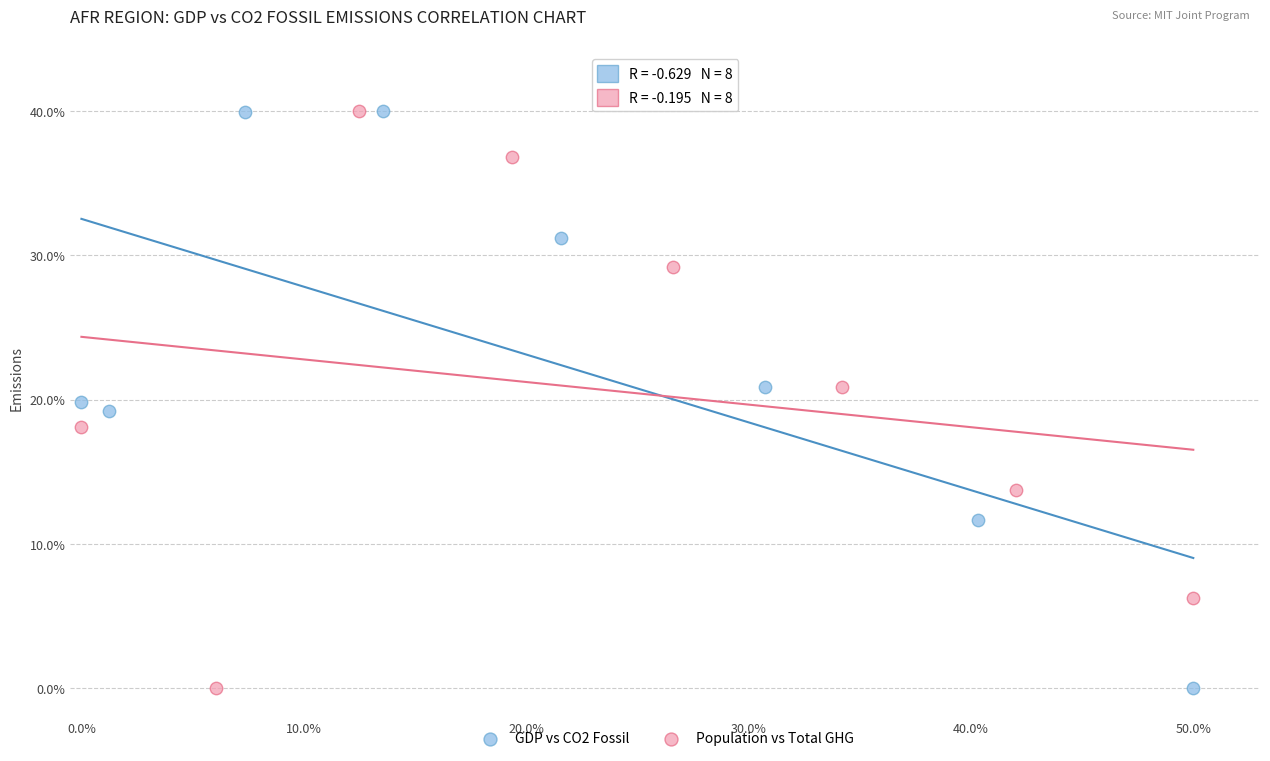

What are all the series names shown in the legend?

GDP vs CO2 Fossil, Population vs Total GHG